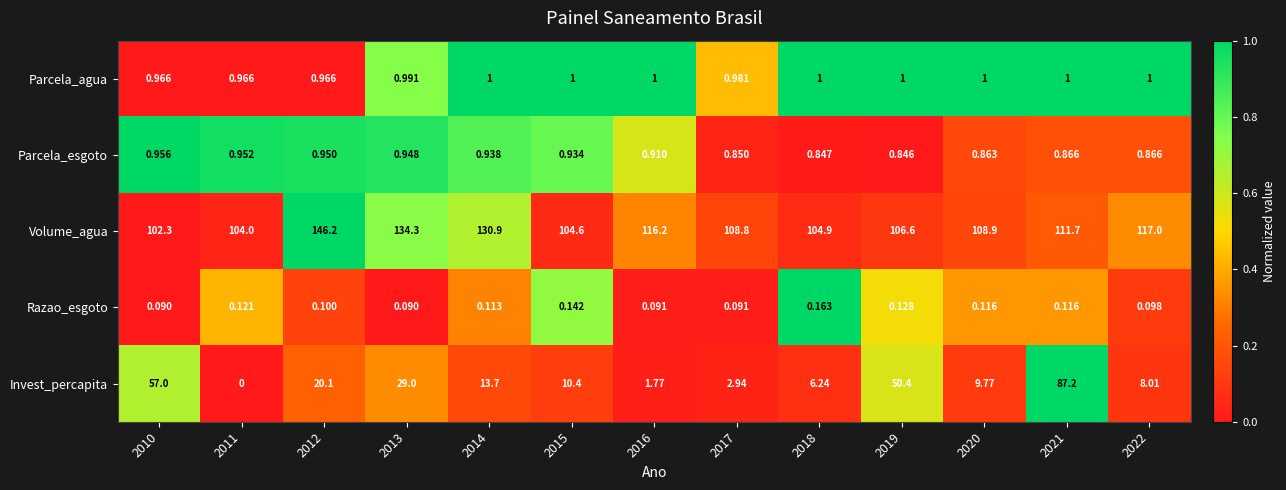

What is the spread (max minus min) of values at 2017?

108.7